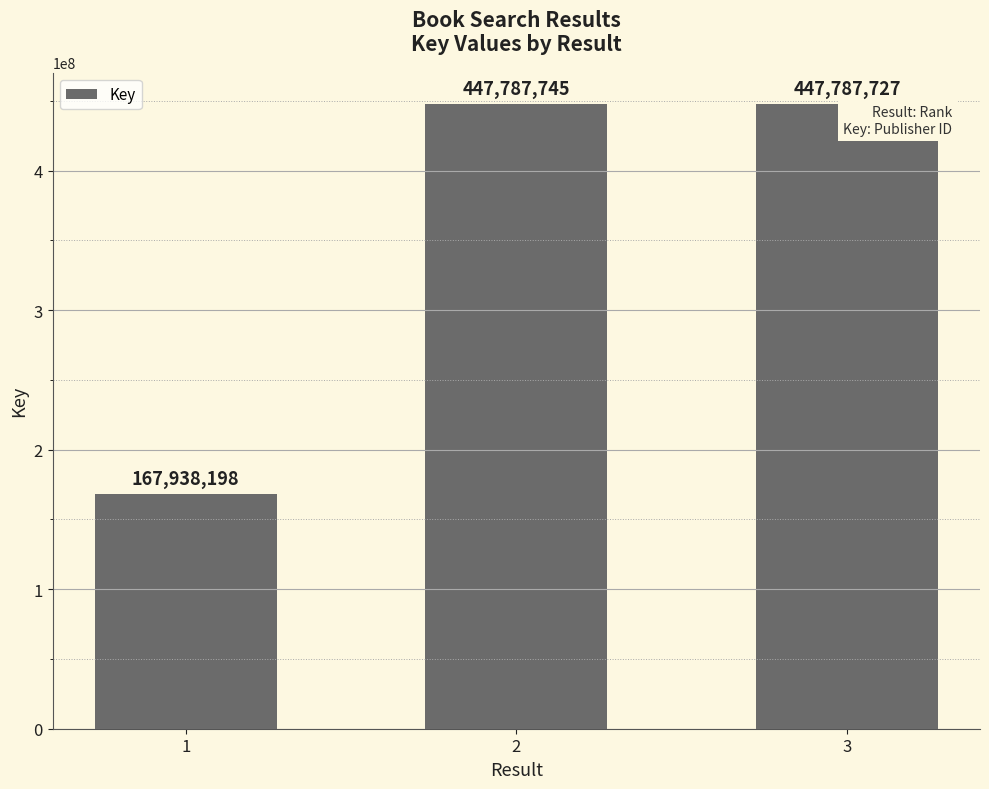

What is the sum of all values?

1063513670